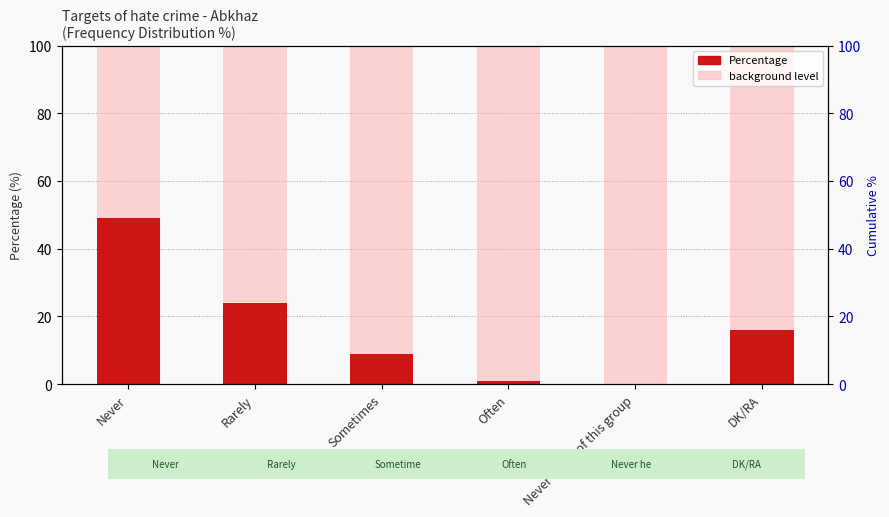

Does the chart contain stacked bars?

No